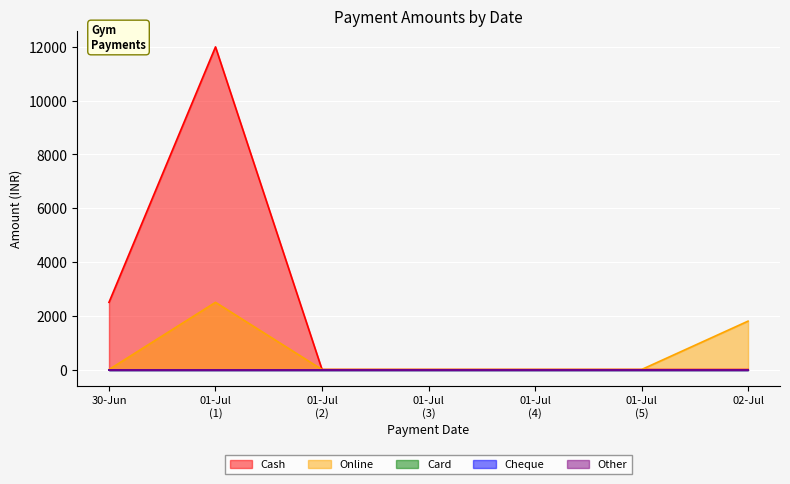

Reading left to right, extract all data points from this chart.

Cash: 2499	11999	0	0	0	0	0
Online: 0	2499	0	0	0	0	1800
Card: 0	0	0	0	0	0	0
Cheque: 0	0	0	0	0	0	0
Other: 0	0	0	0	0	0	0